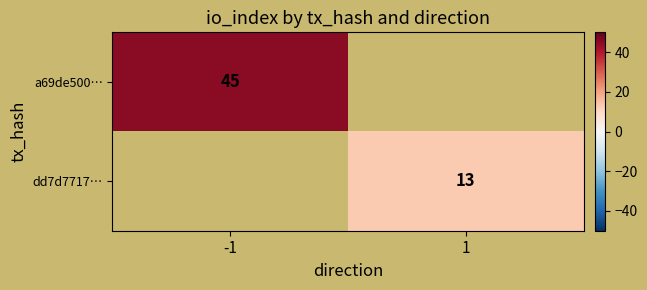

The value of dd7d7717… at 1 is 13. True or false?

True